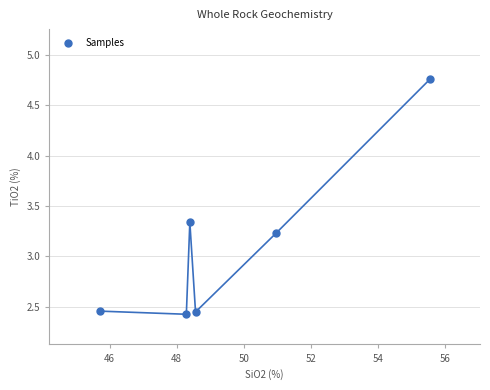

What Y value in the scatter plot is closest to 3?

3.2